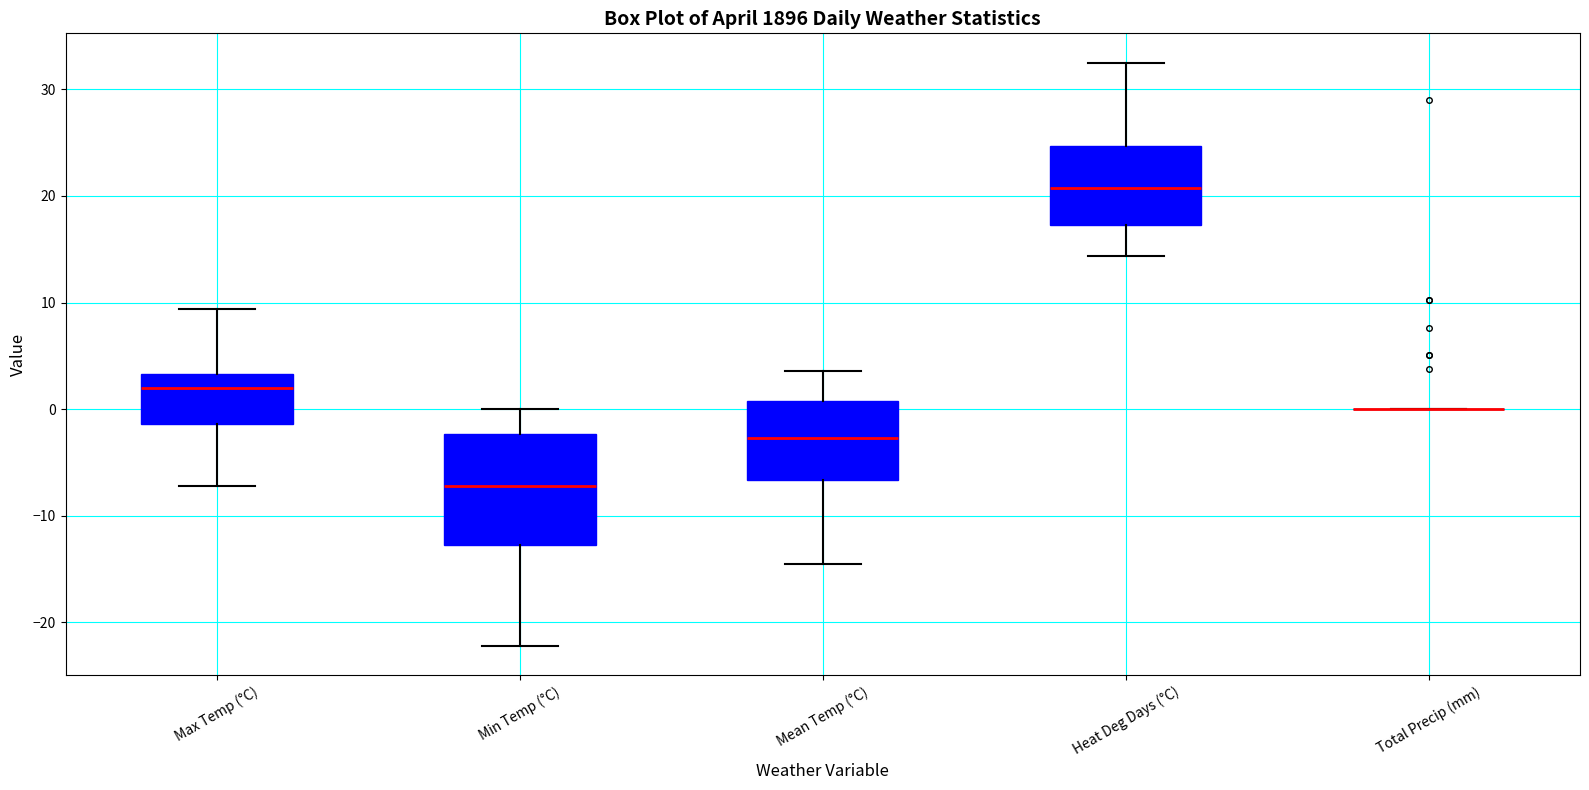

Reading left to right, transcribe this box plot: for each box, give where its median line is, the range the box spans, and where its two whiskers end, as read against the y-axis. The values are not printed on the chart, so give them approximately, as read against the axis.

Max Temp (°C): median 2, box -1 to 3, whiskers -7 to 9
Min Temp (°C): median -7, box -13 to -2, whiskers -22 to 0
Mean Temp (°C): median -3, box -7 to 1, whiskers -14 to 4
Heat Deg Days (°C): median 21, box 17 to 25, whiskers 14 to 33
Total Precip (mm): box collapsed to a line at 0, whiskers 0 to 0